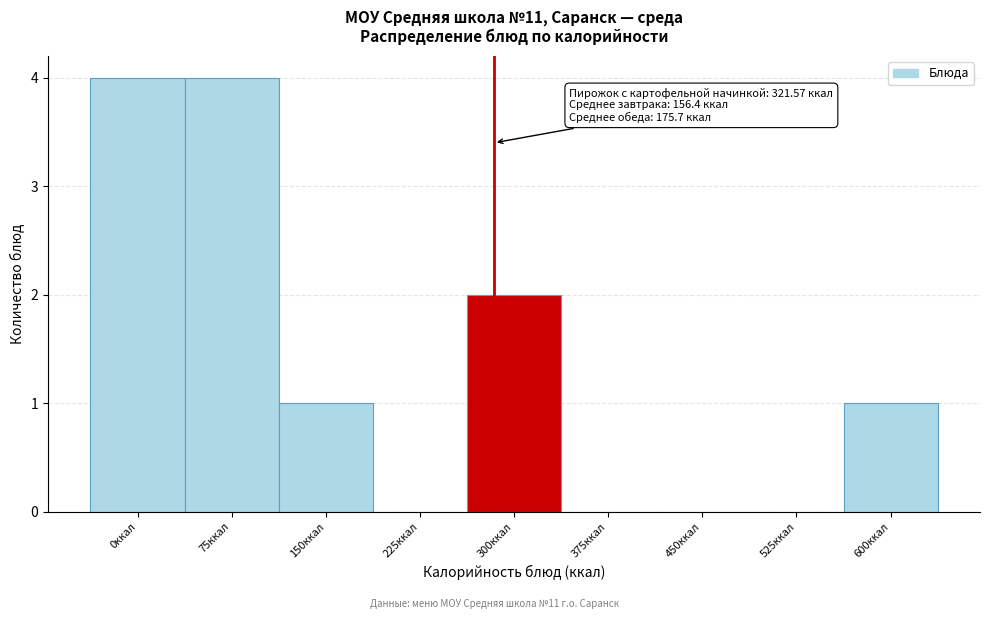

Reading left to right, list all the values displayed in this chart.

0ккал=4	75ккал=4	150ккал=1	225ккал=0	300ккал=2	375ккал=0	450ккал=0	525ккал=0	600ккал=1